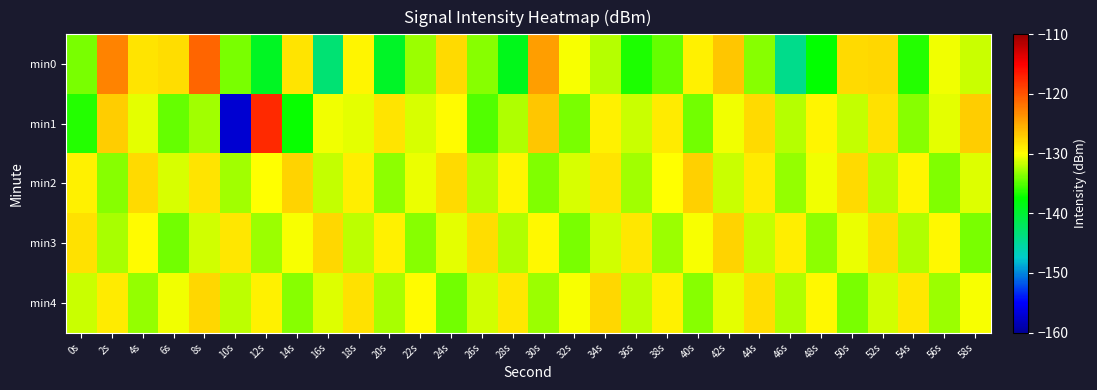

What is the difference between the highest and lowest values at 26s?

7.0